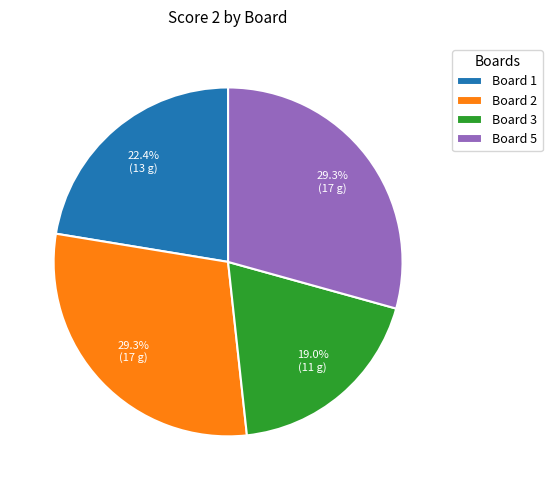

Does Board 1 represent more than half of the total?

No